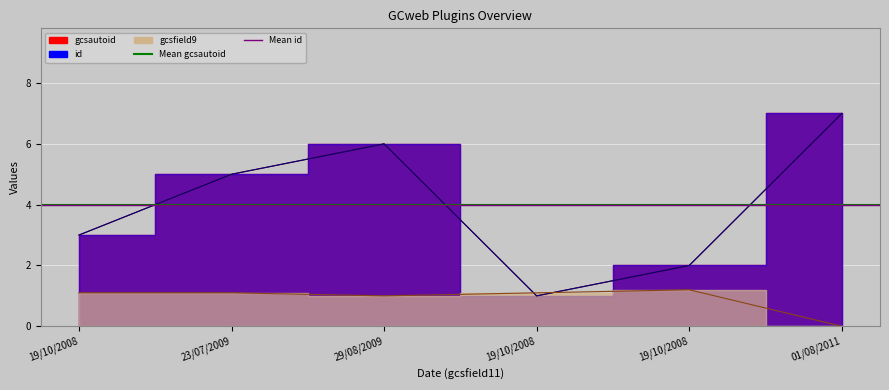

Which category has the lowest value in the gcsfield9 series?

01/08/2011